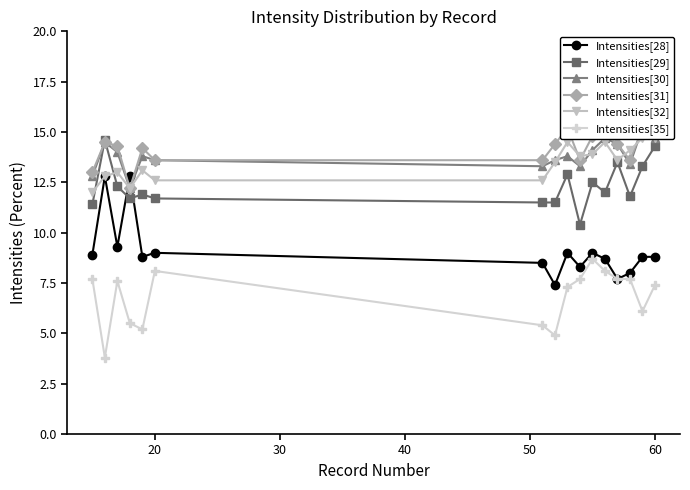

How many values in the Intensities[32] series exceed 13?

10